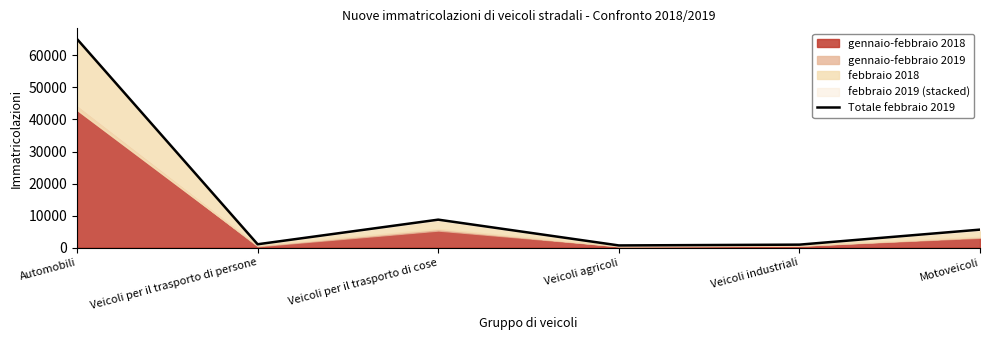

What is the maximum value shown in the chart?

65134